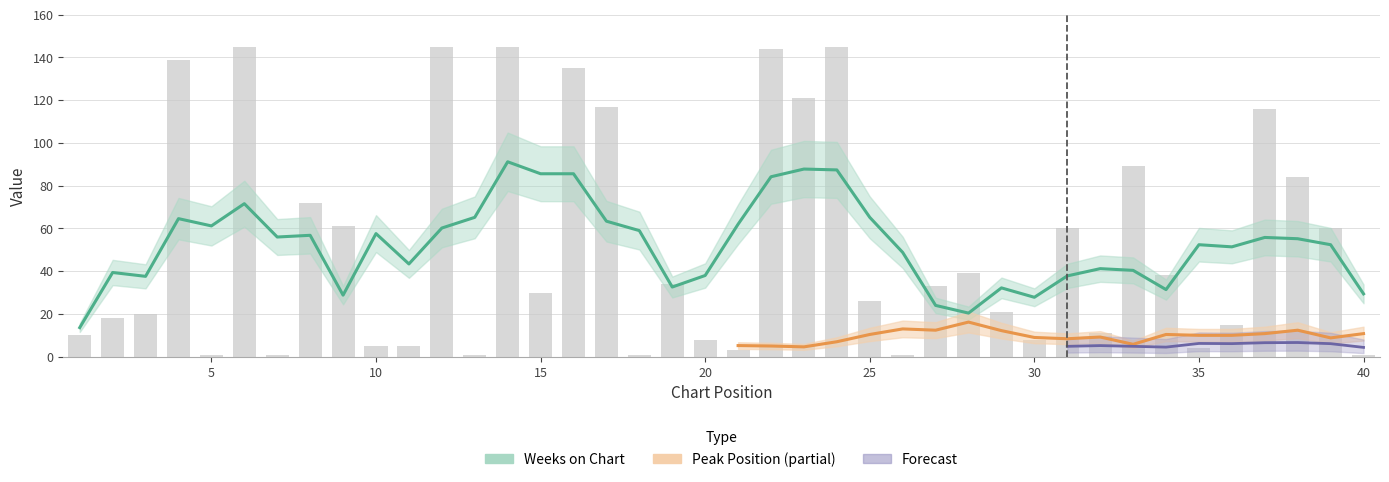

What is the difference between the values at 21 and 13?

2